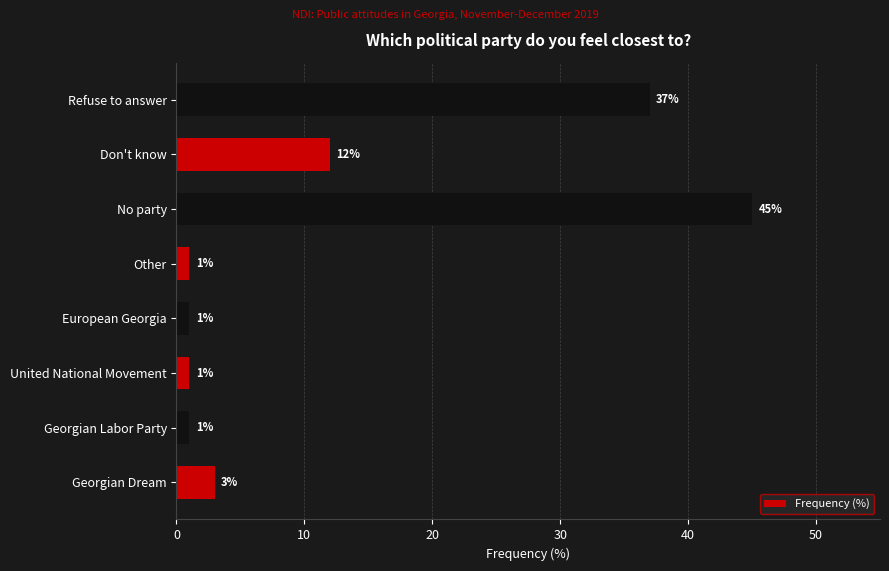

Which label corresponds to the largest value in the chart?

No party